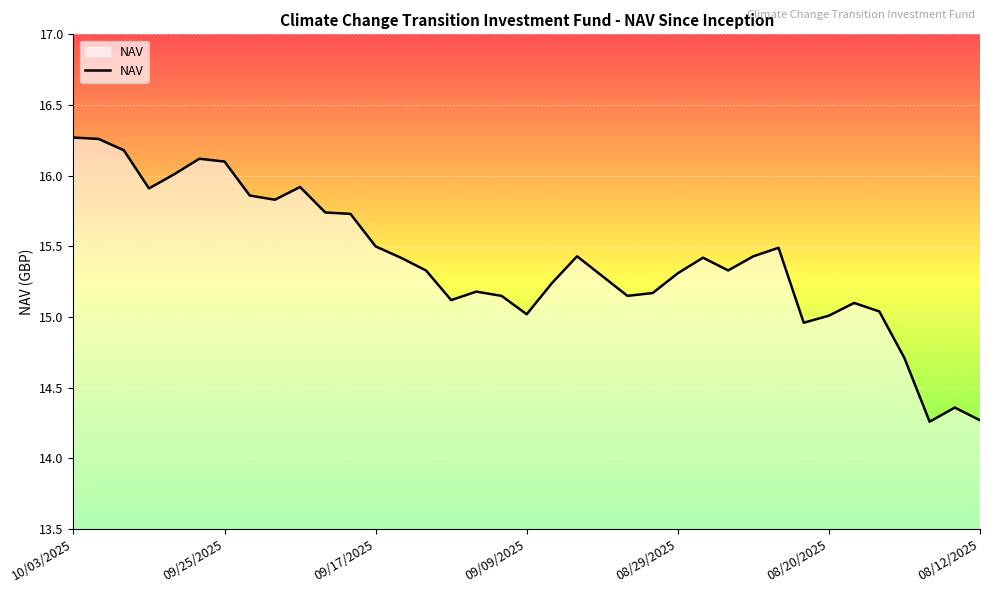

What is the difference between the maximum and minimum values?

2.0